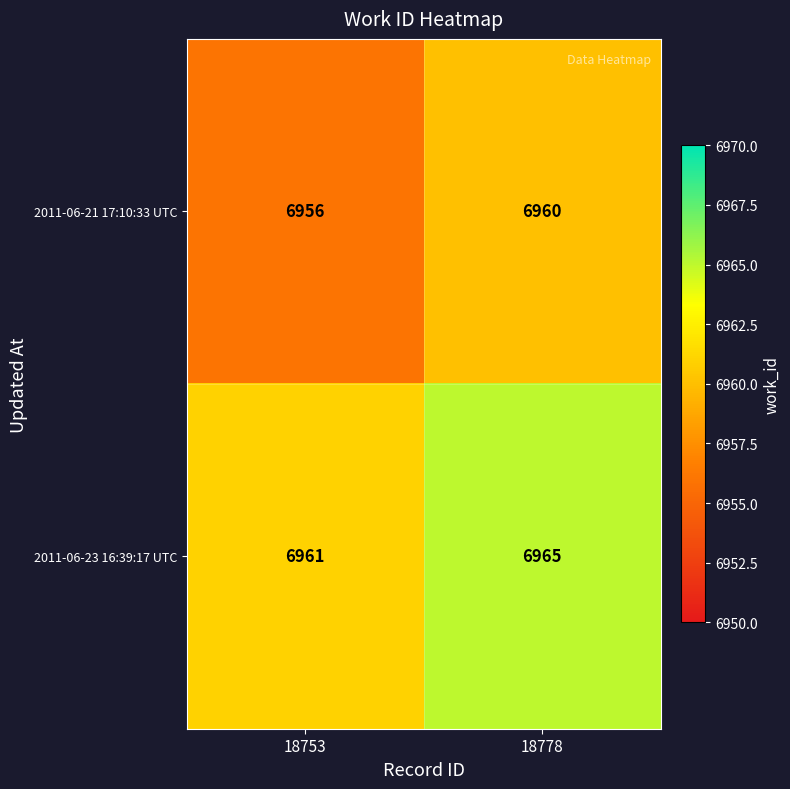

Count the number of categories in the chart.

2